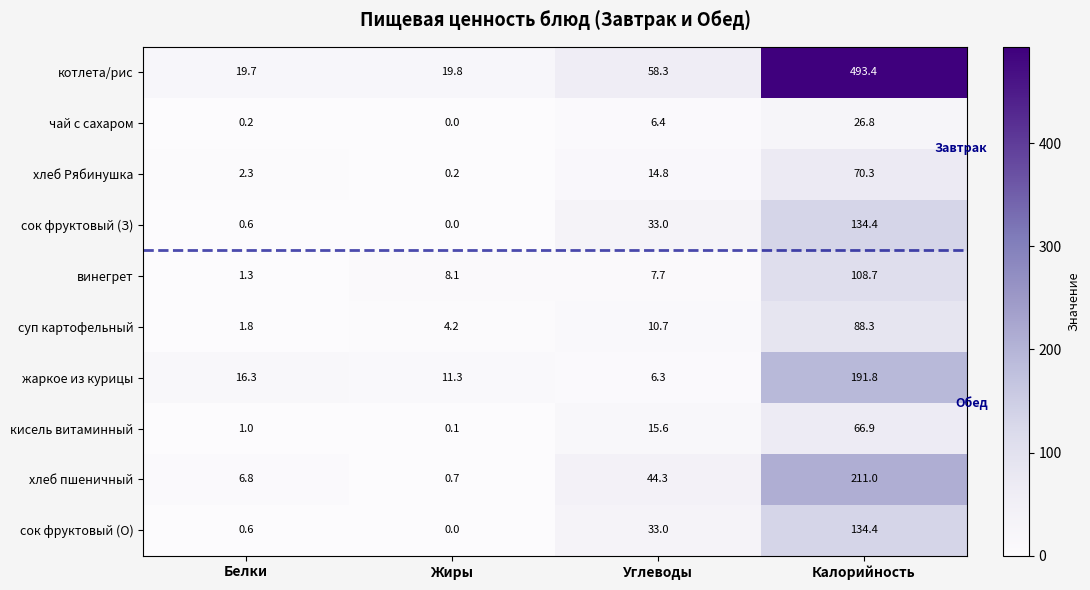

Where is чай с сахаром nearest to the value 13?

Углеводы